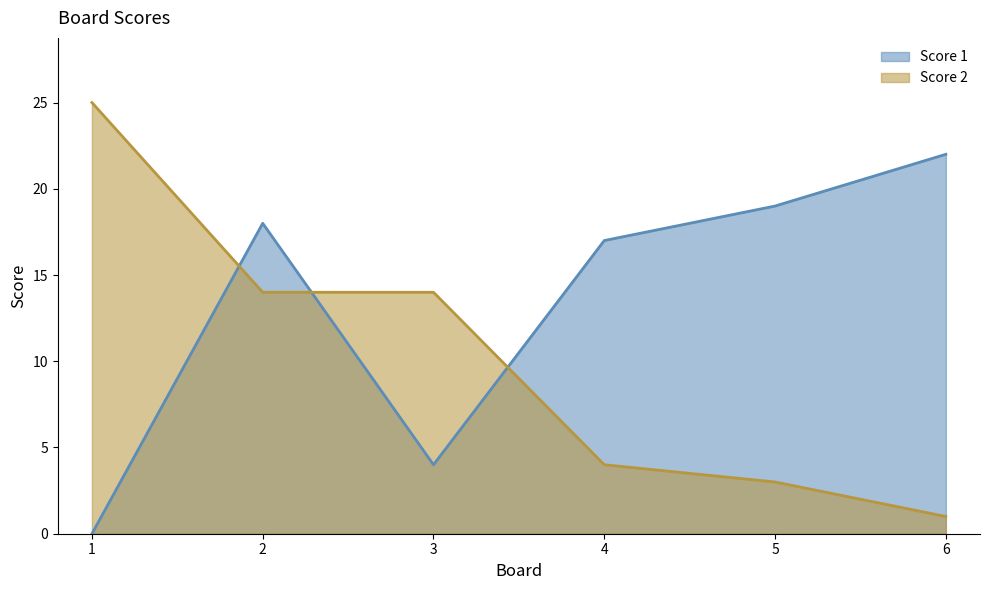

The value of Score 2 at 5 is 2. True or false?

False